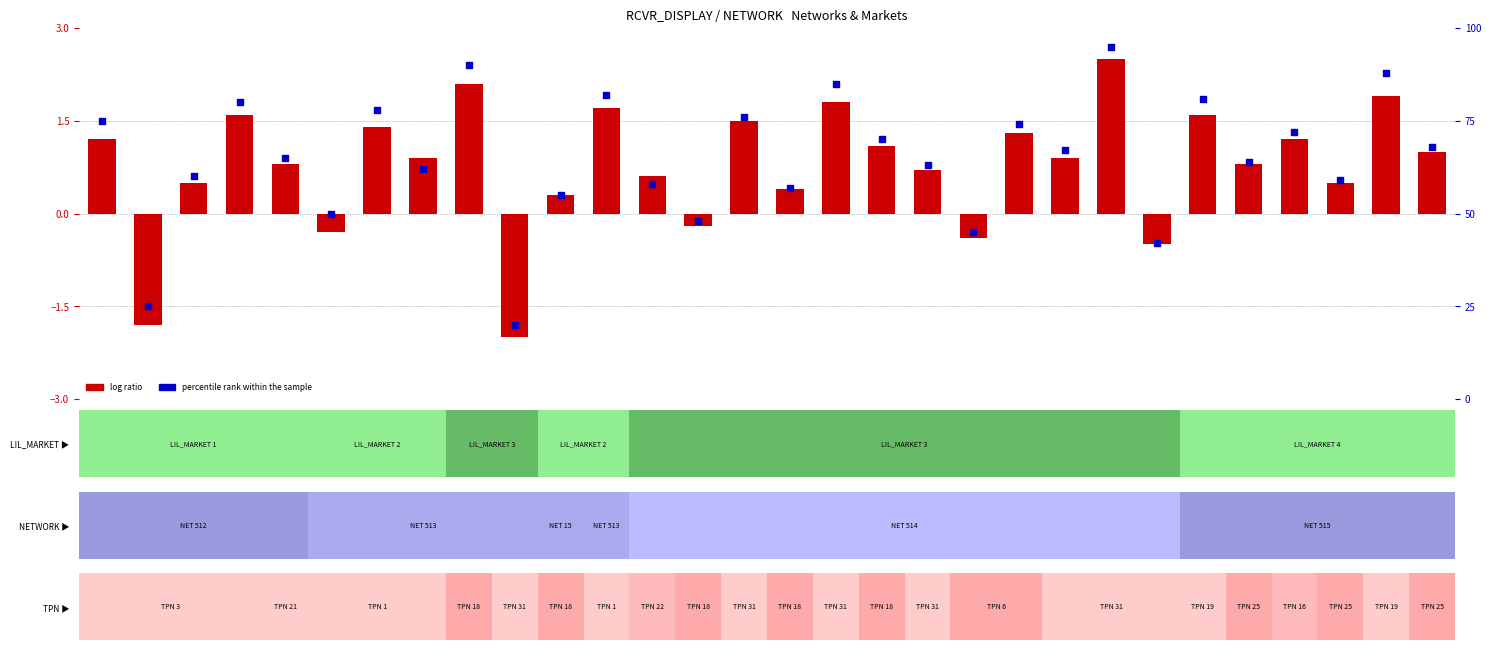

Which series has the widest spread of Y values?

percentile rank within the sample